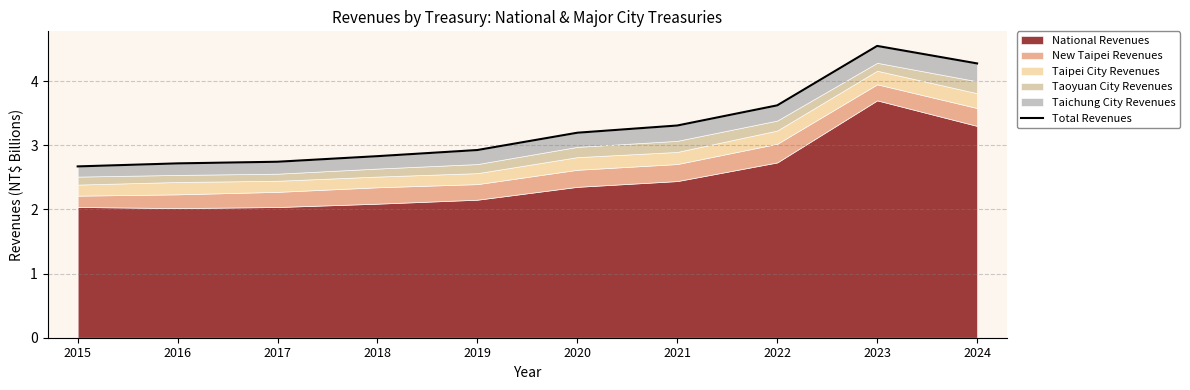

Approximately how many times larger is the value at 2018 compared to 2016?

1.0